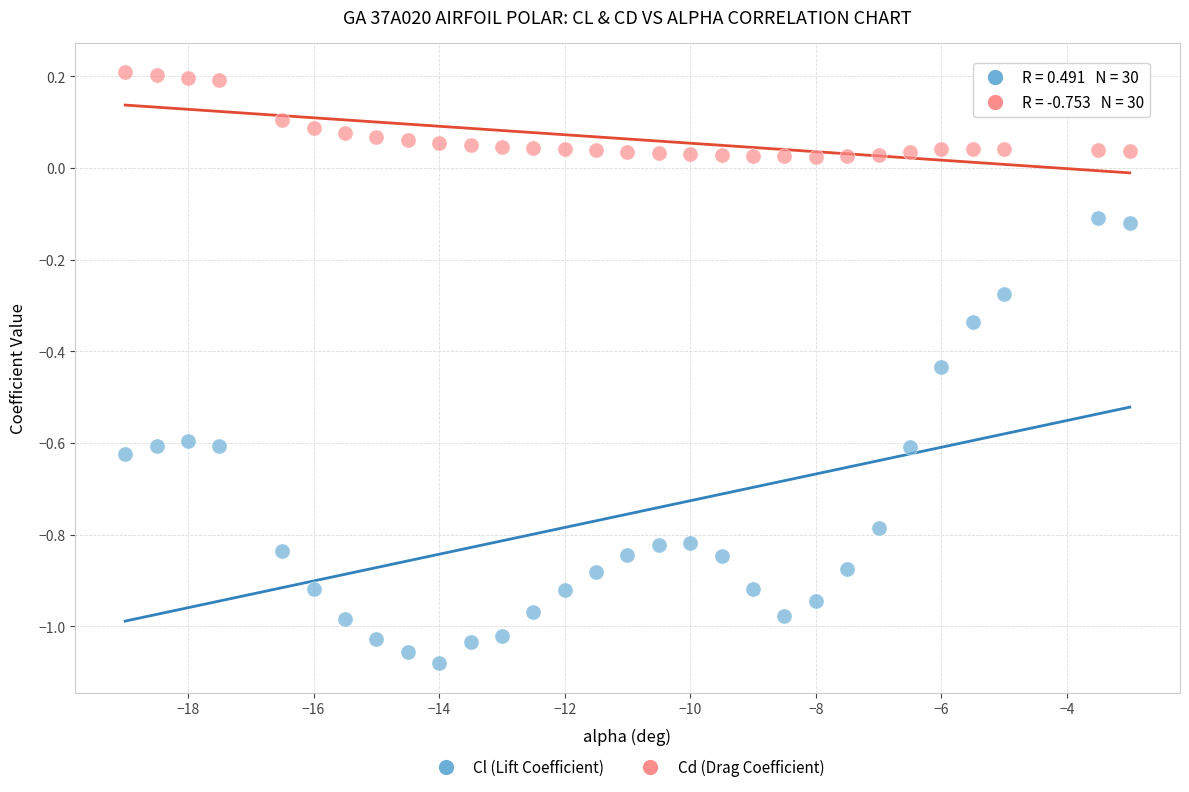

Which series contains the lowest Y value?

Cl (Lift Coefficient)